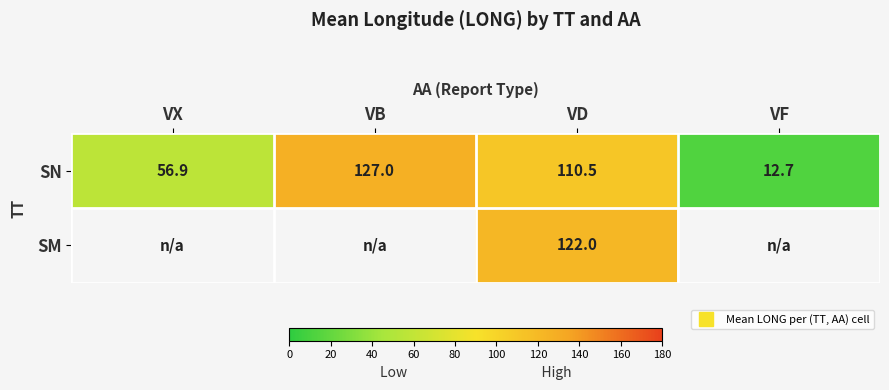

Which has a higher value, VB or VX?

VB